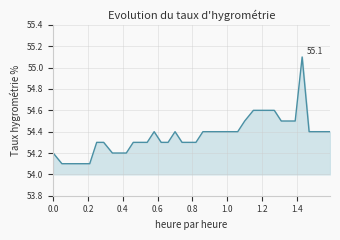

Does the chart display data point markers on the line(s)?

No